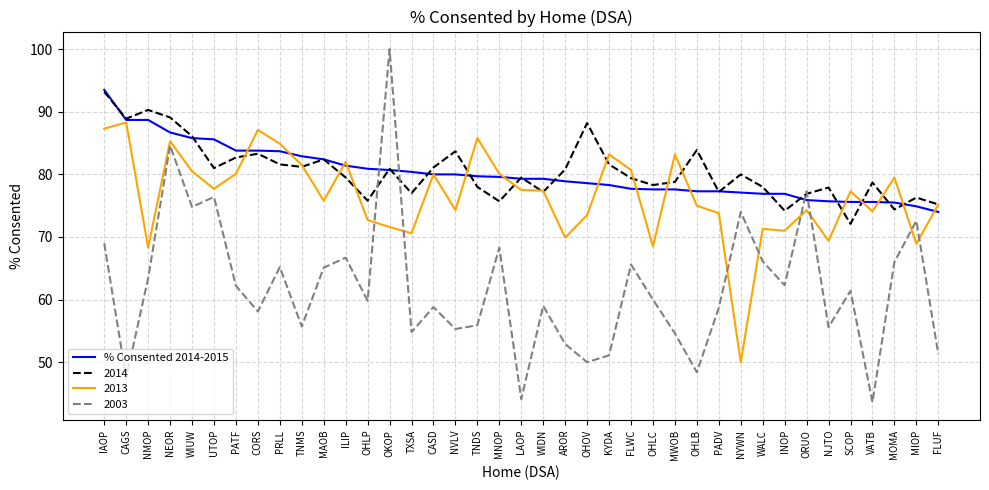

What is the maximum value shown in the chart?

100.0